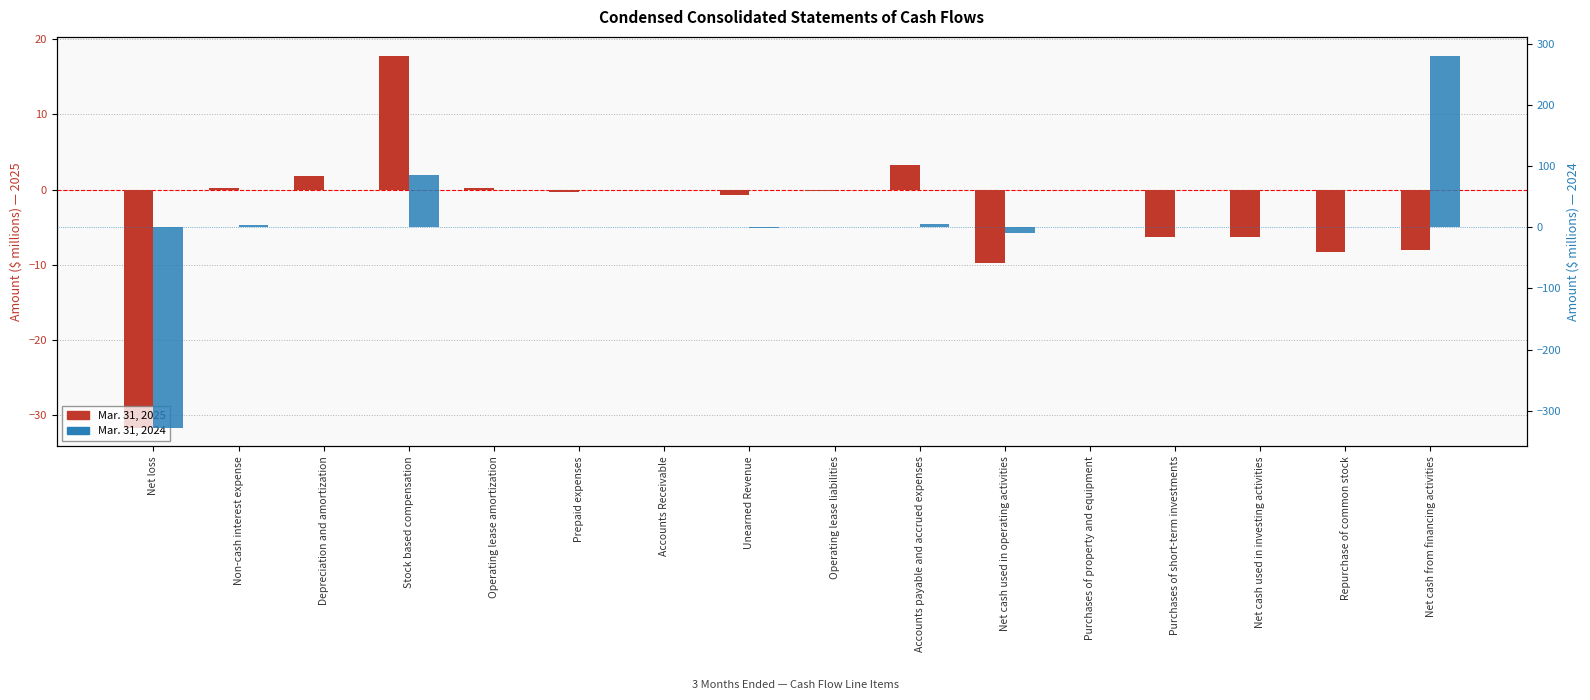

Where is Mar. 31, 2024 nearest to the value -23?

Net cash used in operating activities